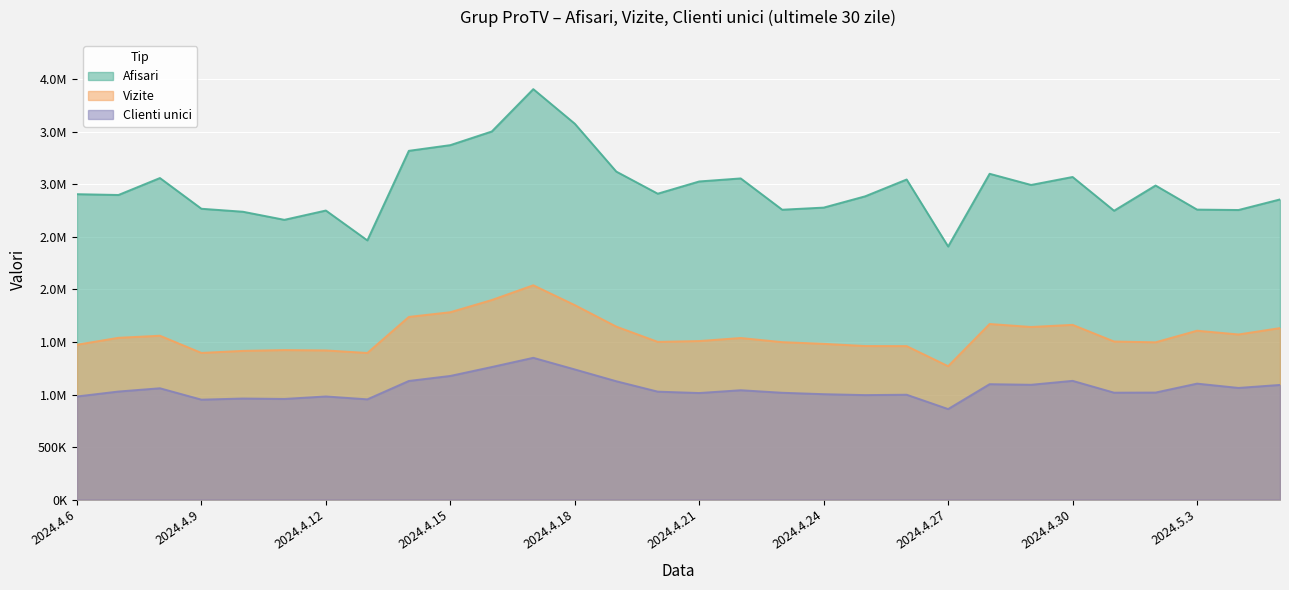

What is the smallest value displayed?

861415